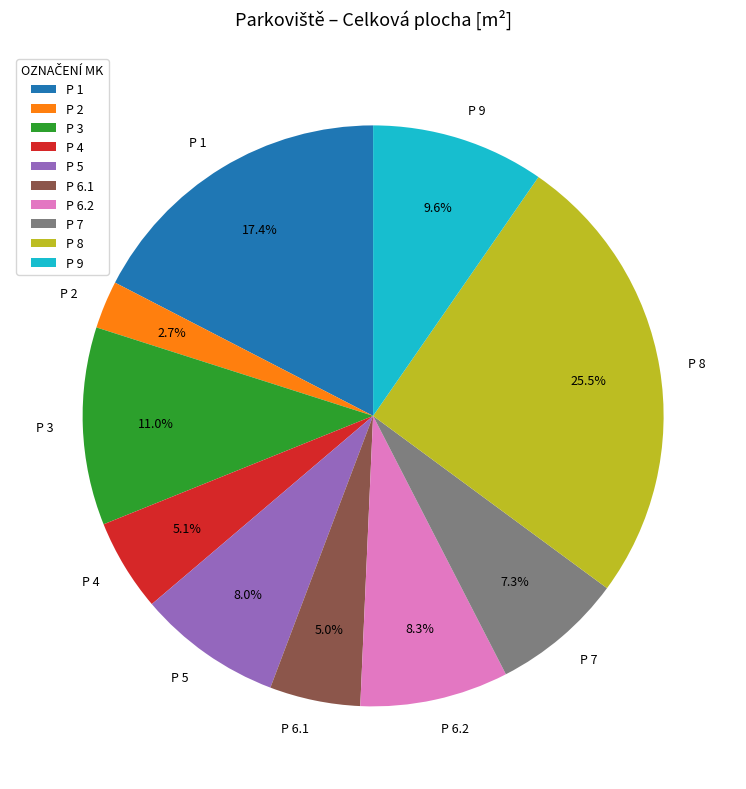

Do P 4 and P 6.1 together represent more than half of the pie?

No